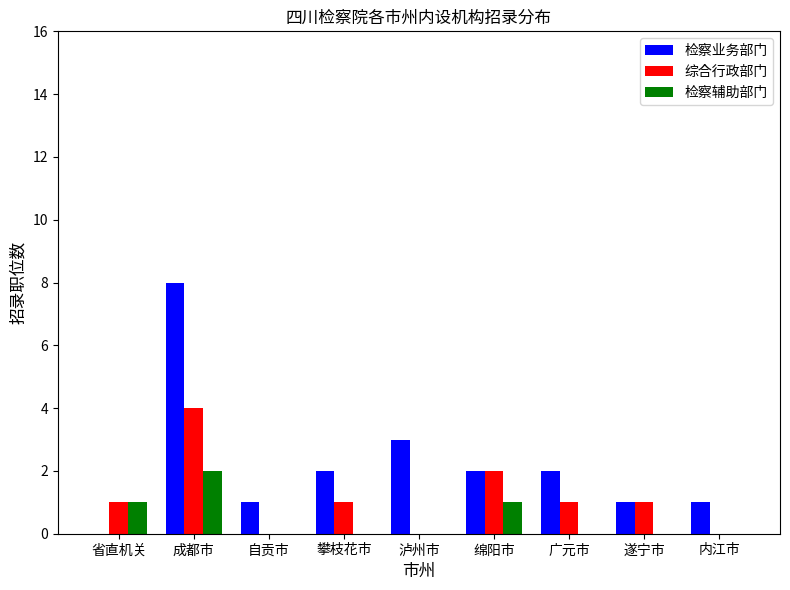

What is the difference between the 检察辅助部门 values at 绵阳市 and 内江市?

1